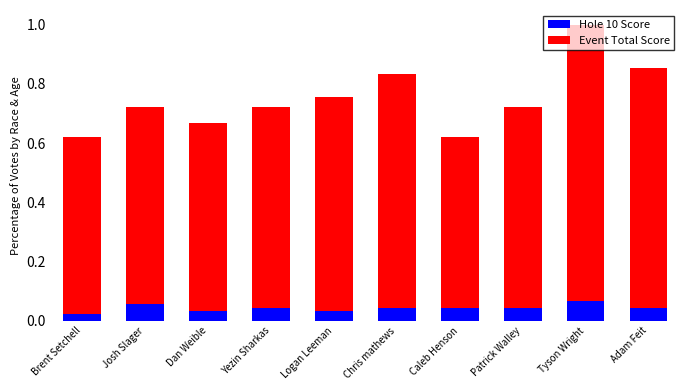

At which category is the sum across all series the highest?

Tyson Wright